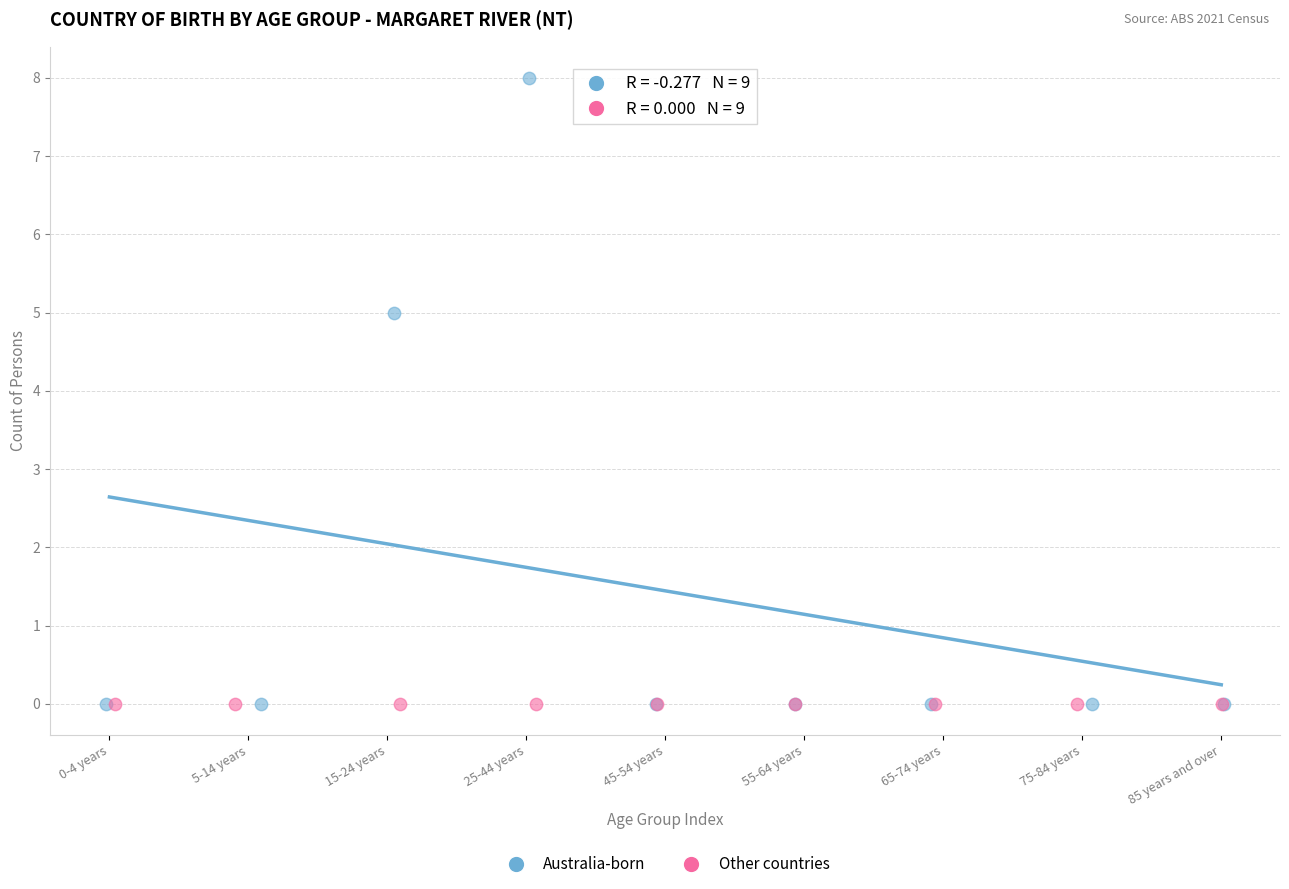

Which series reaches the maximum Y coordinate?

Australia-born